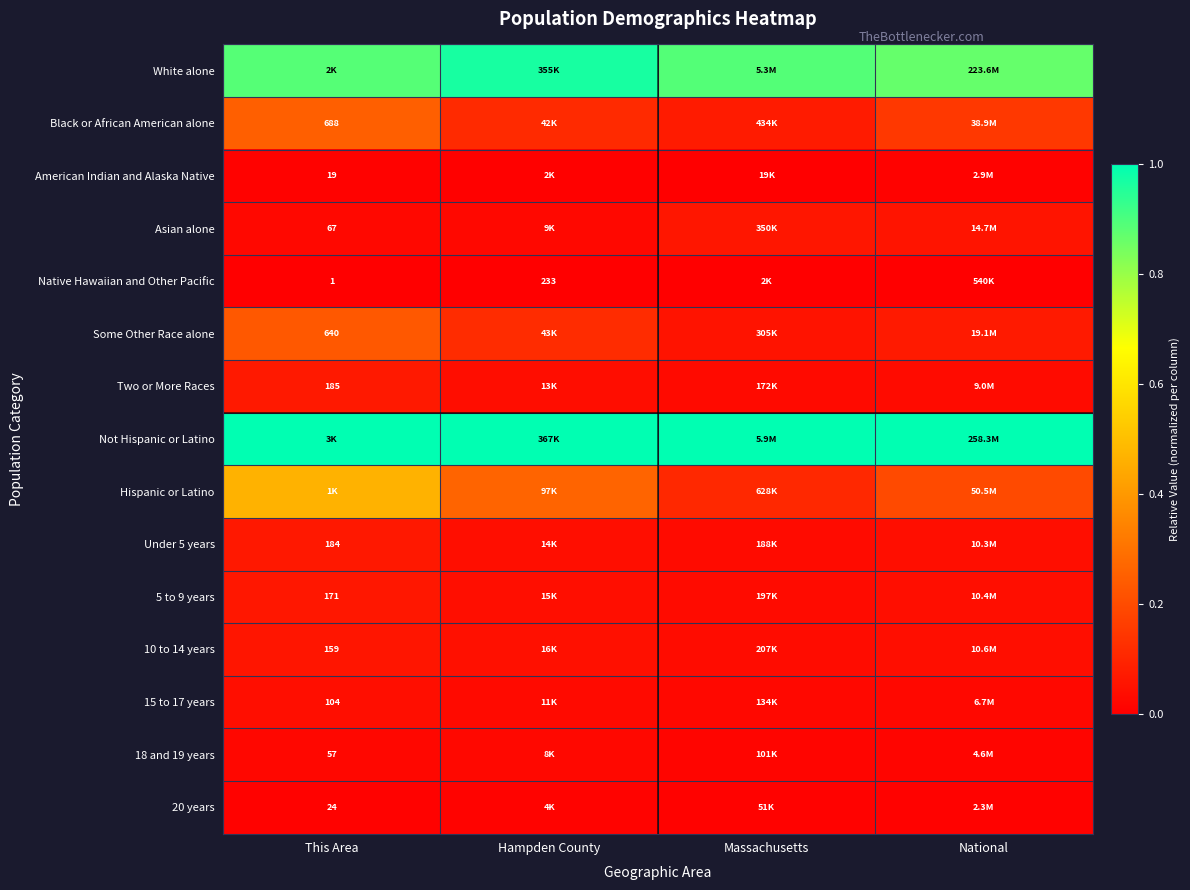

What is the total value across all series at Massachusetts?

2.4